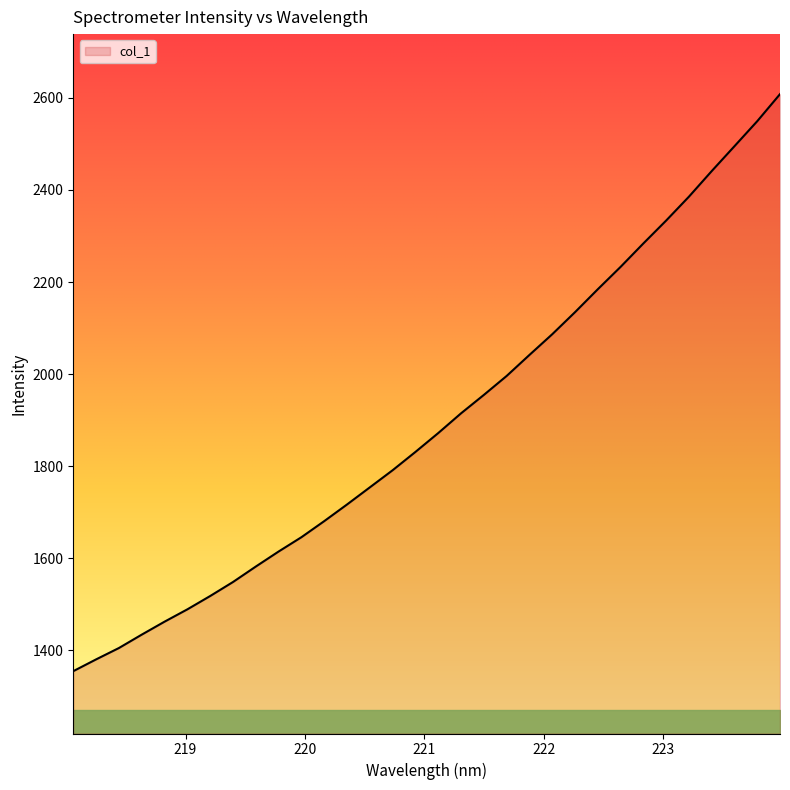

What is the greatest value displayed?

2608.3